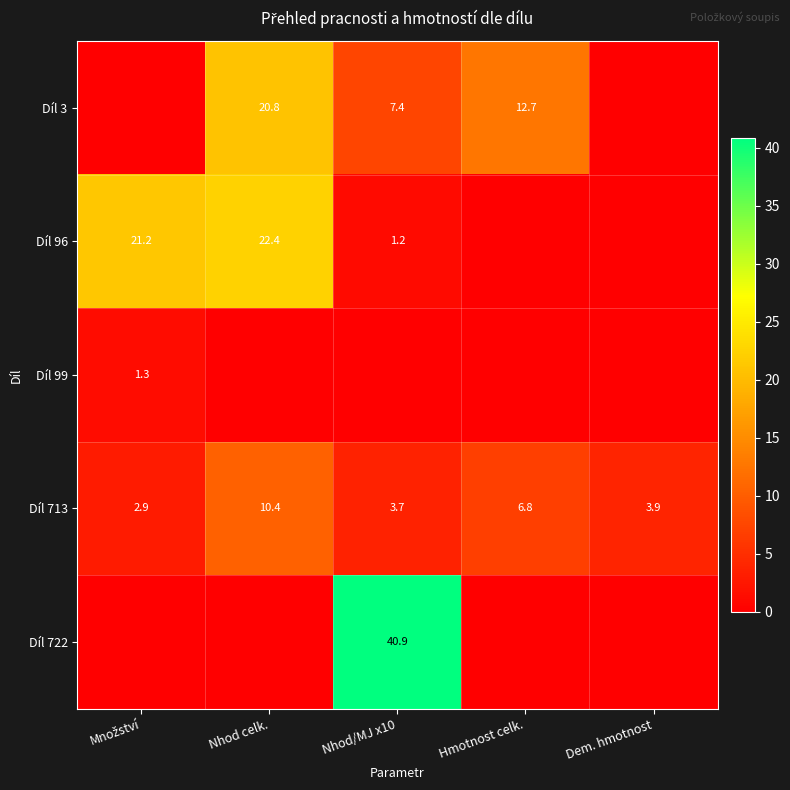

What is the sum of all Díl 713 values?

27.7